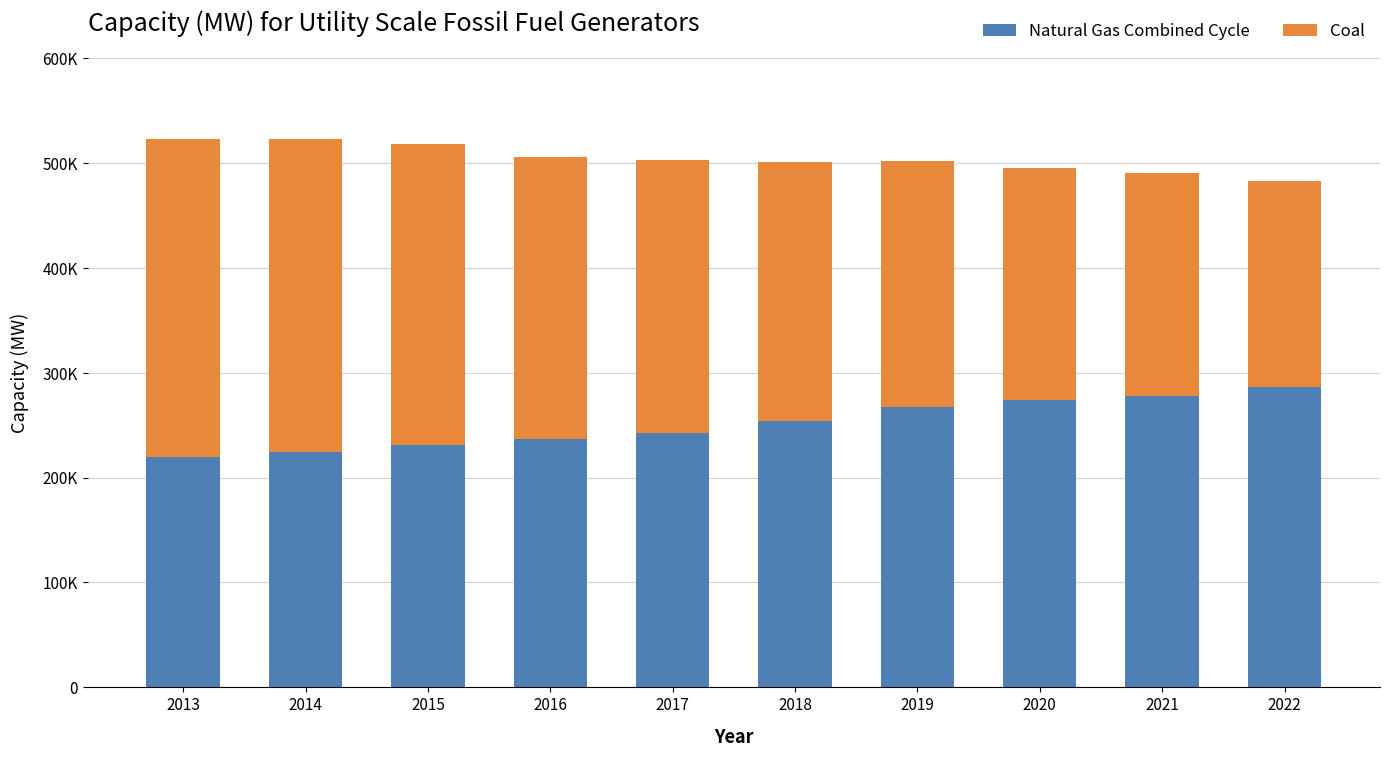

What are all the series names shown in the legend?

Natural Gas Combined Cycle, Coal